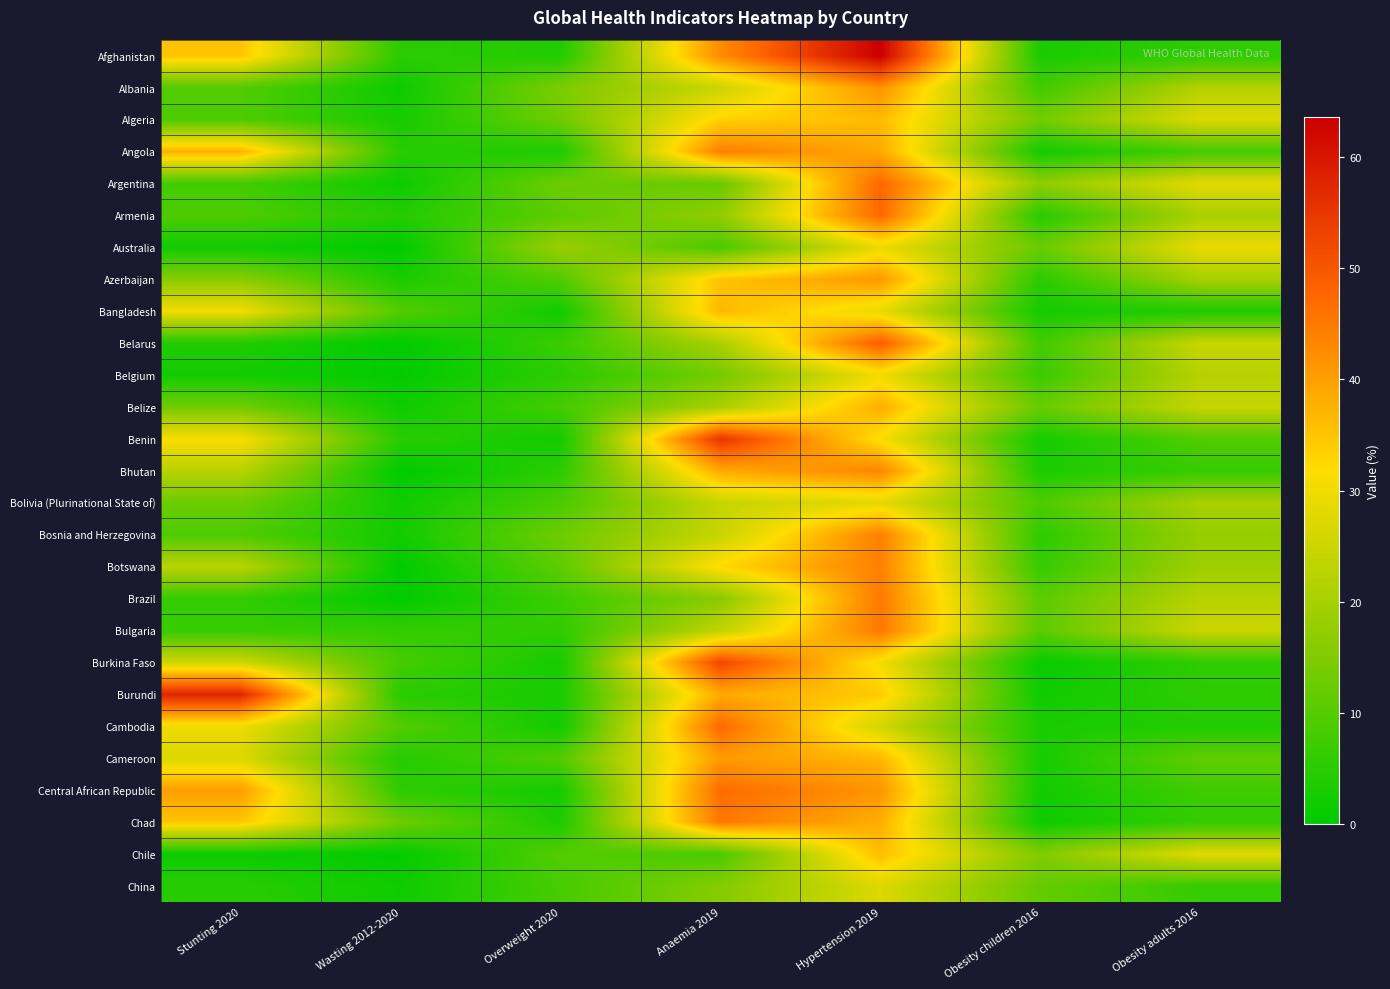

Reading right to left, what are all the values shown in this chart?

Afghanistan: Obesity adults 2016=5.5	Obesity children 2016=3.1	Hypertension 2019=63.6	Anaemia 2019=42.6	Overweight 2020=3.9	Wasting 2012-2020=5.1	Stunting 2020=35.1
Albania: Obesity adults 2016=21.7	Obesity children 2016=7.6	Hypertension 2019=41.8	Anaemia 2019=24.8	Overweight 2020=14.6	Wasting 2012-2020=1.6	Stunting 2020=9.6
Algeria: Obesity adults 2016=27.4	Obesity children 2016=13.5	Hypertension 2019=36.2	Anaemia 2019=33.3	Overweight 2020=12.9	Wasting 2012-2020=2.7	Stunting 2020=9.3
Angola: Obesity adults 2016=8.2	Obesity children 2016=2.4	Hypertension 2019=38.7	Anaemia 2019=44.5	Overweight 2020=3.5	Wasting 2012-2020=4.9	Stunting 2020=37.7
Argentina: Obesity adults 2016=28.3	Obesity children 2016=16.9	Hypertension 2019=47.5	Anaemia 2019=11.9	Overweight 2020=12.9	Wasting 2012-2020=1.6	Stunting 2020=7.8
Armenia: Obesity adults 2016=20.2	Obesity children 2016=4.8	Hypertension 2019=47.3	Anaemia 2019=17.3	Overweight 2020=10.8	Wasting 2012-2020=4.4	Stunting 2020=9.1
Australia: Obesity adults 2016=29.0	Obesity children 2016=12.4	Hypertension 2019=29.3	Anaemia 2019=8.5	Overweight 2020=18.5	Wasting 2012-2020=0.0	Stunting 2020=2.1
Azerbaijan: Obesity adults 2016=19.9	Obesity children 2016=4.9	Hypertension 2019=41.0	Anaemia 2019=35.1	Overweight 2020=9.4	Wasting 2012-2020=3.2	Stunting 2020=16.3
Bangladesh: Obesity adults 2016=3.6	Obesity children 2016=2.6	Hypertension 2019=28.8	Anaemia 2019=36.7	Overweight 2020=2.1	Wasting 2012-2020=9.8	Stunting 2020=30.2
Belarus: Obesity adults 2016=24.5	Obesity children 2016=7.6	Hypertension 2019=49.2	Anaemia 2019=20.6	Overweight 2020=6.8	Wasting 2012-2020=0.0	Stunting 2020=3.9
Belgium: Obesity adults 2016=22.1	Obesity children 2016=7.0	Hypertension 2019=30.0	Anaemia 2019=13.6	Overweight 2020=5.1	Wasting 2012-2020=0.4	Stunting 2020=2.3
Belize: Obesity adults 2016=24.1	Obesity children 2016=12.2	Hypertension 2019=38.0	Anaemia 2019=20.5	Overweight 2020=8.0	Wasting 2012-2020=1.8	Stunting 2020=13.3
Benin: Obesity adults 2016=9.6	Obesity children 2016=2.6	Hypertension 2019=31.2	Anaemia 2019=55.2	Overweight 2020=2.2	Wasting 2012-2020=5.0	Stunting 2020=31.3
Bhutan: Obesity adults 2016=6.4	Obesity children 2016=3.3	Hypertension 2019=43.4	Anaemia 2019=38.6	Overweight 2020=5.2	Wasting 2012-2020=0.0	Stunting 2020=22.4
Bolivia (Plurinational State of): Obesity adults 2016=20.2	Obesity children 2016=9.1	Hypertension 2019=28.3	Anaemia 2019=24.4	Overweight 2020=8.8	Wasting 2012-2020=2.0	Stunting 2020=12.7
Bosnia and Herzegovina: Obesity adults 2016=17.9	Obesity children 2016=5.4	Hypertension 2019=44.2	Anaemia 2019=24.4	Overweight 2020=12.8	Wasting 2012-2020=2.3	Stunting 2020=9.1
Botswana: Obesity adults 2016=18.9	Obesity children 2016=6.3	Hypertension 2019=44.1	Anaemia 2019=32.5	Overweight 2020=11.0	Wasting 2012-2020=0.0	Stunting 2020=22.8
Brazil: Obesity adults 2016=22.1	Obesity children 2016=10.8	Hypertension 2019=45.0	Anaemia 2019=16.1	Overweight 2020=7.3	Wasting 2012-2020=0.0	Stunting 2020=6.1
Bulgaria: Obesity adults 2016=25.0	Obesity children 2016=10.8	Hypertension 2019=45.2	Anaemia 2019=23.6	Overweight 2020=5.7	Wasting 2012-2020=6.3	Stunting 2020=6.4
Burkina Faso: Obesity adults 2016=5.6	Obesity children 2016=1.0	Hypertension 2019=30.5	Anaemia 2019=52.5	Overweight 2020=2.6	Wasting 2012-2020=8.1	Stunting 2020=25.5
Burundi: Obesity adults 2016=5.4	Obesity children 2016=1.9	Hypertension 2019=34.2	Anaemia 2019=38.5	Overweight 2020=3.1	Wasting 2012-2020=4.8	Stunting 2020=57.6
Cambodia: Obesity adults 2016=3.9	Obesity children 2016=3.2	Hypertension 2019=25.7	Anaemia 2019=47.1	Overweight 2020=2.1	Wasting 2012-2020=9.7	Stunting 2020=29.9
Cameroon: Obesity adults 2016=11.4	Obesity children 2016=2.8	Hypertension 2019=36.8	Anaemia 2019=40.6	Overweight 2020=9.6	Wasting 2012-2020=4.3	Stunting 2020=27.2
Central African Republic: Obesity adults 2016=7.5	Obesity children 2016=2.2	Hypertension 2019=41.3	Anaemia 2019=46.8	Overweight 2020=2.6	Wasting 2012-2020=5.3	Stunting 2020=40.1
Chad: Obesity adults 2016=6.1	Obesity children 2016=1.5	Hypertension 2019=37.9	Anaemia 2019=45.4	Overweight 2020=3.4	Wasting 2012-2020=12.9	Stunting 2020=35.0
Chile: Obesity adults 2016=28.0	Obesity children 2016=15.2	Hypertension 2019=36.1	Anaemia 2019=8.7	Overweight 2020=9.8	Wasting 2012-2020=0.3	Stunting 2020=1.6
China: Obesity adults 2016=6.2	Obesity children 2016=11.7	Hypertension 2019=27.3	Anaemia 2019=15.5	Overweight 2020=8.3	Wasting 2012-2020=1.9	Stunting 2020=4.7